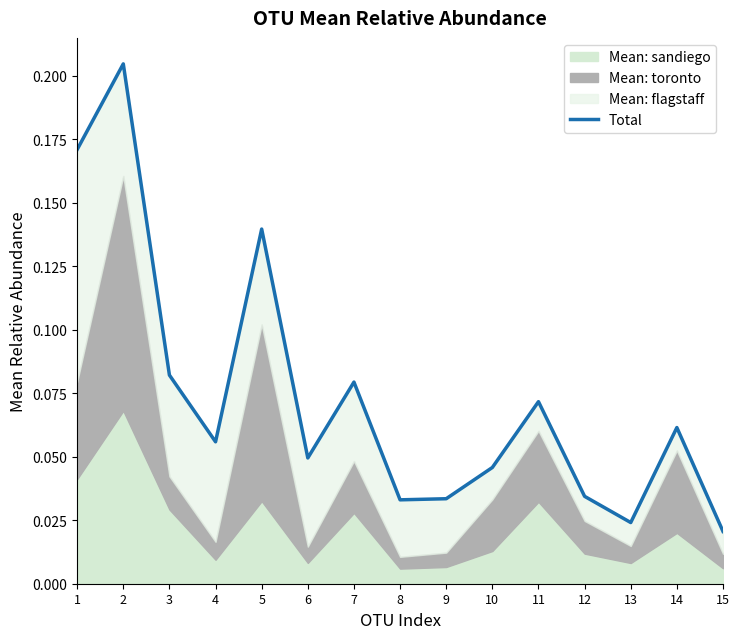

Rank the categories by value from highest to lowest.

2, 1, 5, 3, 7, 11, 14, 4, 6, 10, 12, 9, 8, 13, 15